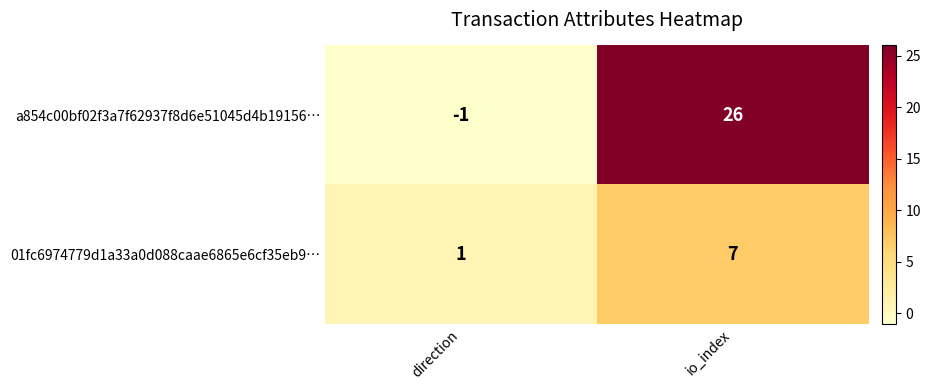

Where is a854c00bf02f3a7f62937f8d6e51045d4b19156… nearest to the value 12?

direction